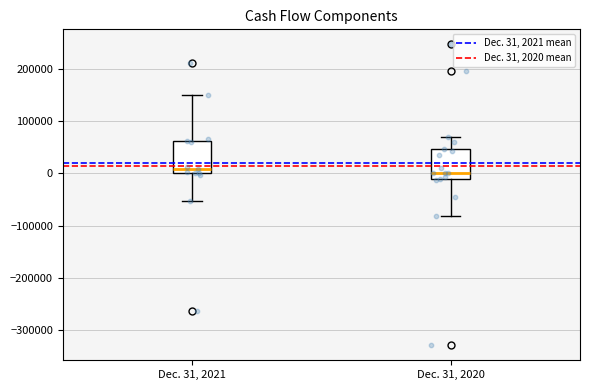

Reading left to right, read every box against the y-axis: the position of its median line, the range the box covers, and the ends of its whiskers. The values are not printed on the chart, so give them approximately, as read against the axis.

Dec. 31, 2021: median 10000, box 0 to 60000, whiskers -50000 to 150000
Dec. 31, 2020: median 0, box -10000 to 50000, whiskers -80000 to 70000